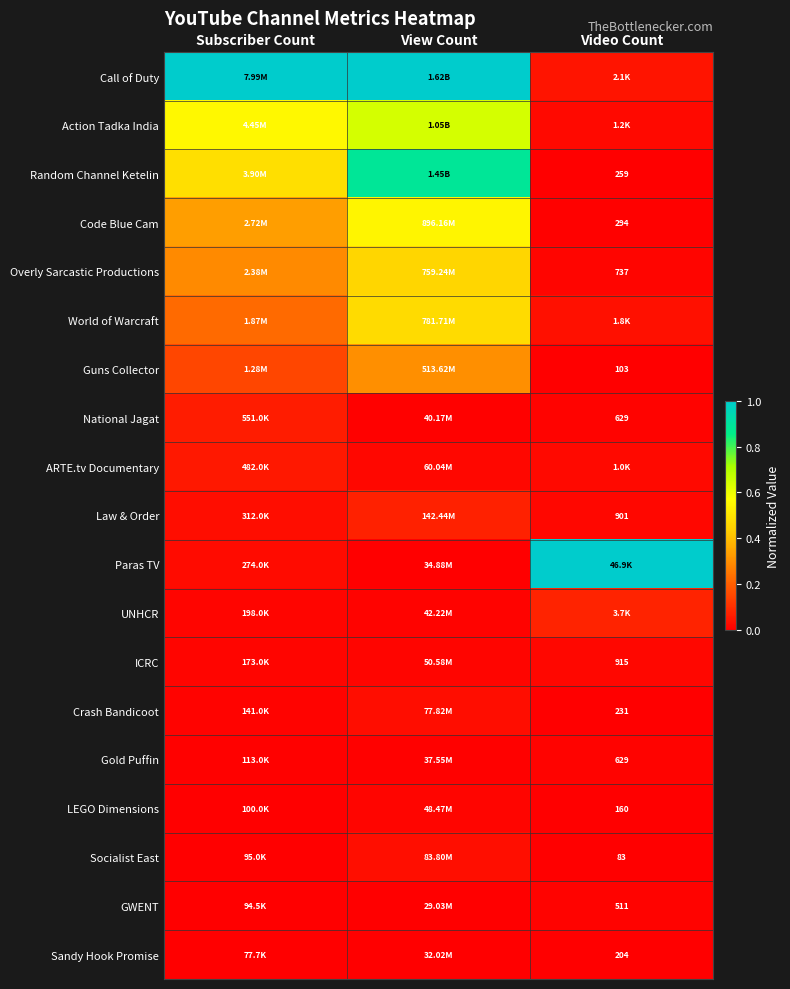

The Socialist East series shows 0.0 at Subscriber Count. True or false?

True